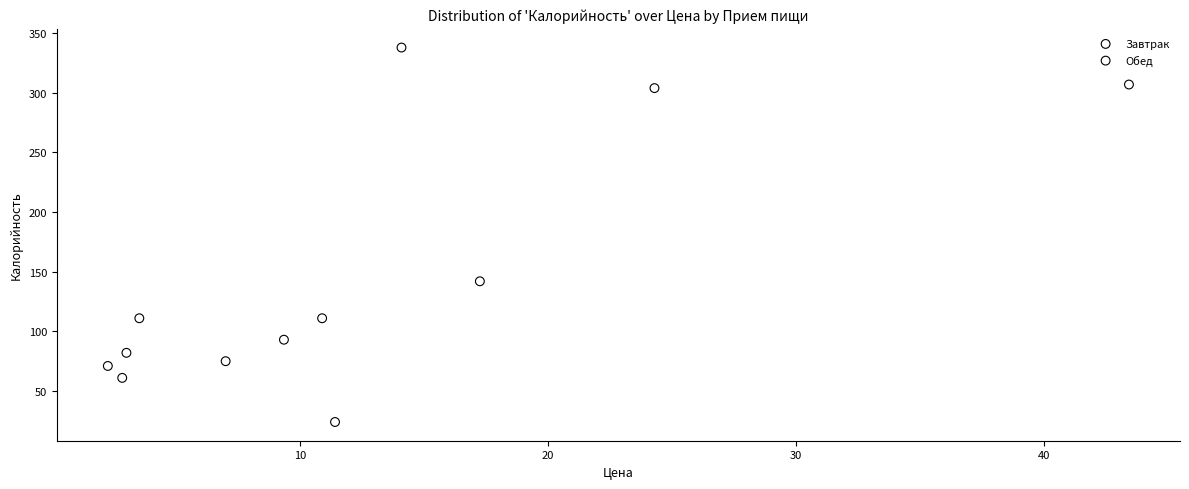

Which series contains the lowest Y value?

Завтрак